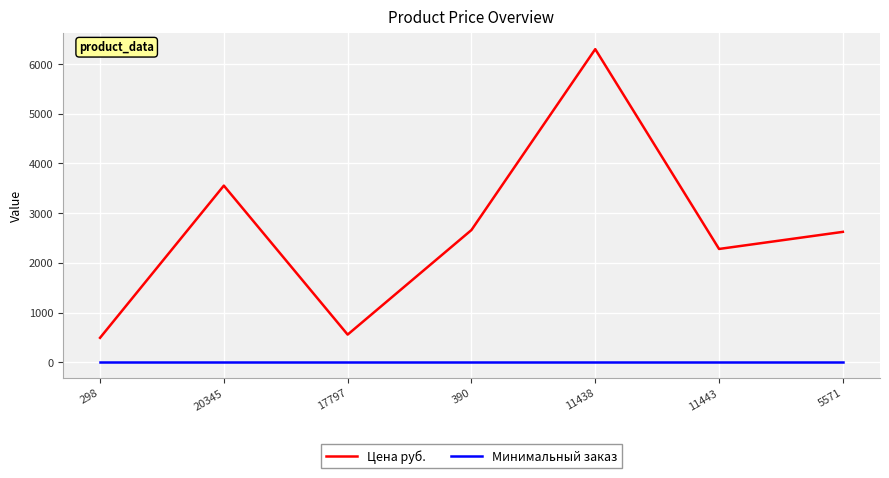

Count the number of data series in this chart.

2